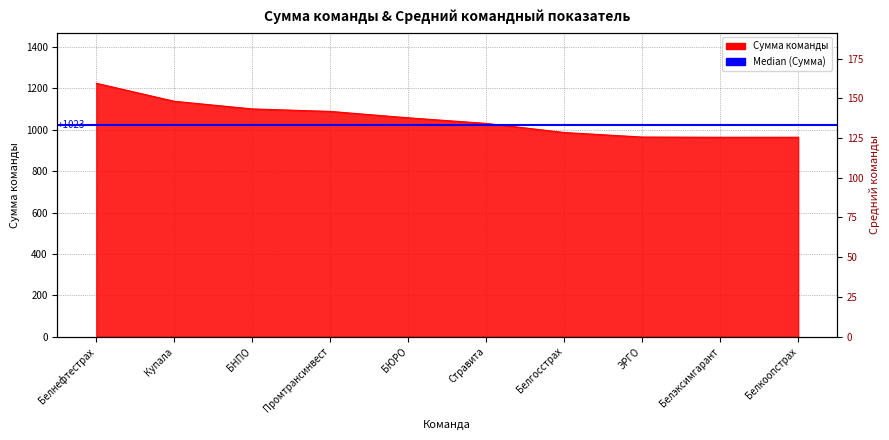

Which series has the largest range (max minus min)?

Сумма команды